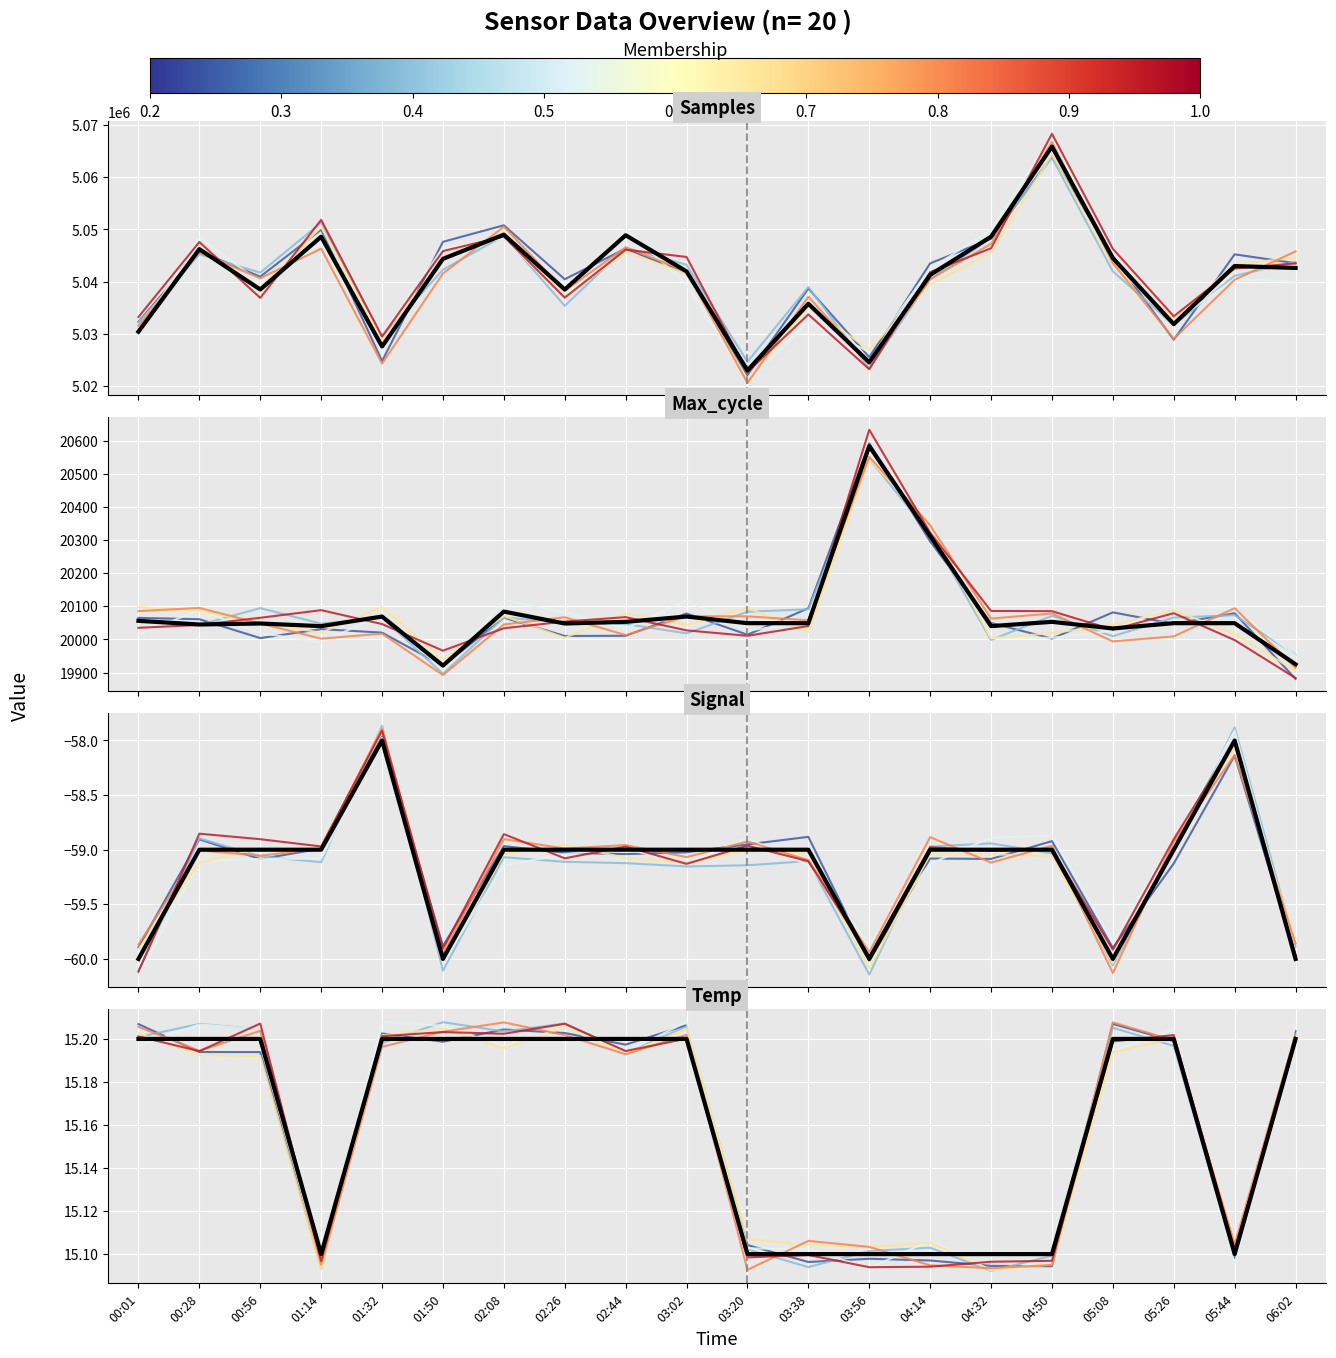

Reading left to right, what are all the values shown in this chart?

Samples: 5030386.0	5046217.0	5038476.0	5048609.0	5027539.0	5044356.0	5049003.0	5038476.0	5048889.0	5041951.0	5022933.0	5035736.0	5024509.0	5041272.0	5048609.0	5065903.0	5044496.0	5031831.0	5042974.0	5042611.0
Max_cycle: 20056.0	20045.0	20048.0	20040.0	20069.0	19921.0	20084.0	20048.0	20053.0	20069.0	20049.0	20049.0	20583.0	20312.0	20040.0	20053.0	20033.0	20049.0	20049.0	19925.0
Temp: 15.2	15.2	15.2	15.1	15.2	15.2	15.2	15.2	15.2	15.2	15.1	15.1	15.1	15.1	15.1	15.1	15.2	15.2	15.1	15.2
Signal: -60.0	-59.0	-59.0	-59.0	-58.0	-60.0	-59.0	-59.0	-59.0	-59.0	-59.0	-59.0	-60.0	-59.0	-59.0	-59.0	-60.0	-59.0	-58.0	-60.0